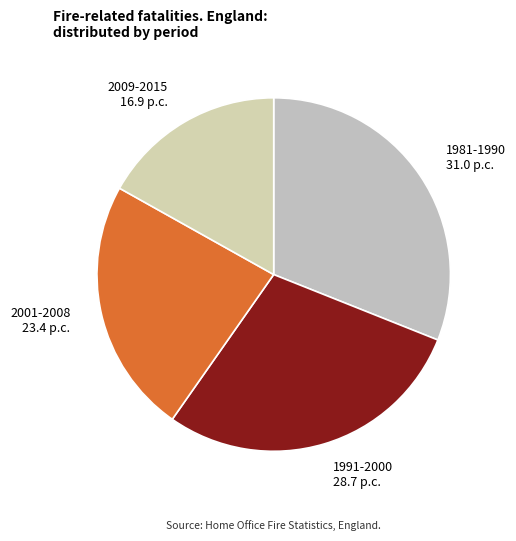

Between 2001-2008 and 1991-2000, which is larger?

1991-2000